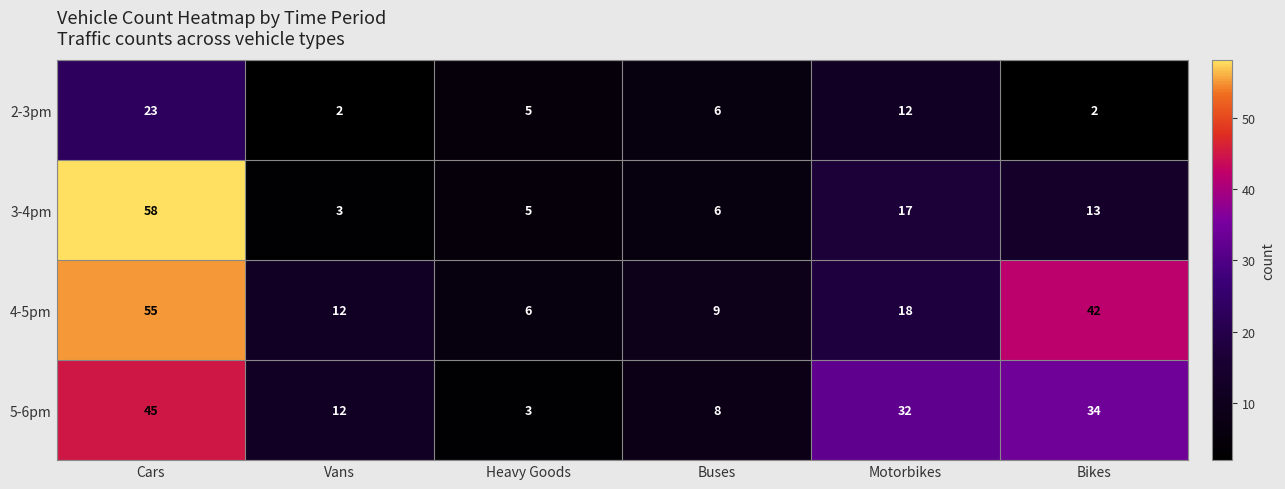

What is the average value of the 5-6pm series?

22